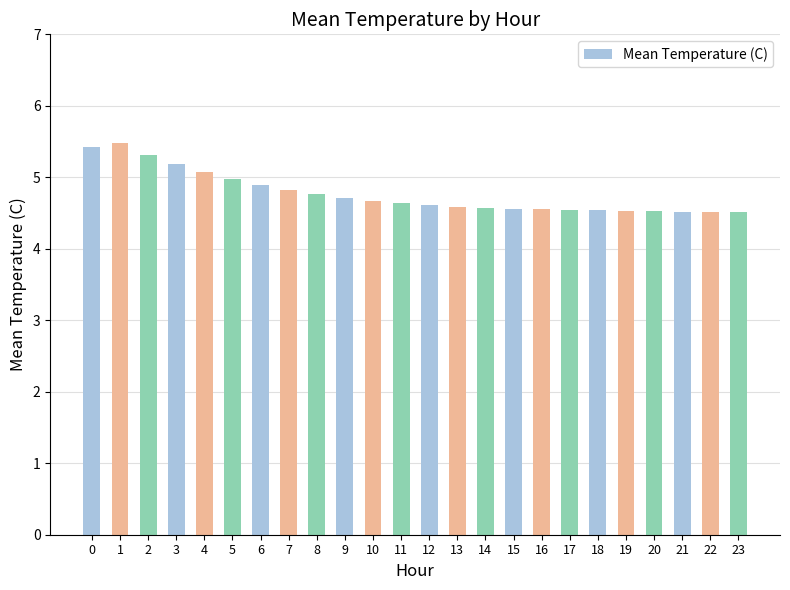

Between 5 and 12, which is larger?

5